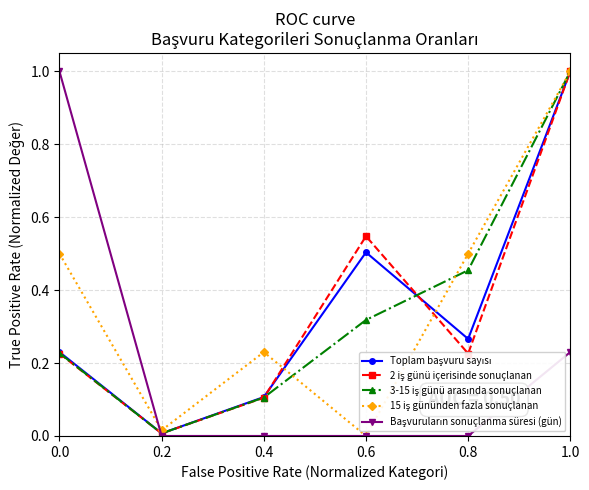

What is the maximum value shown in the chart?

1.0